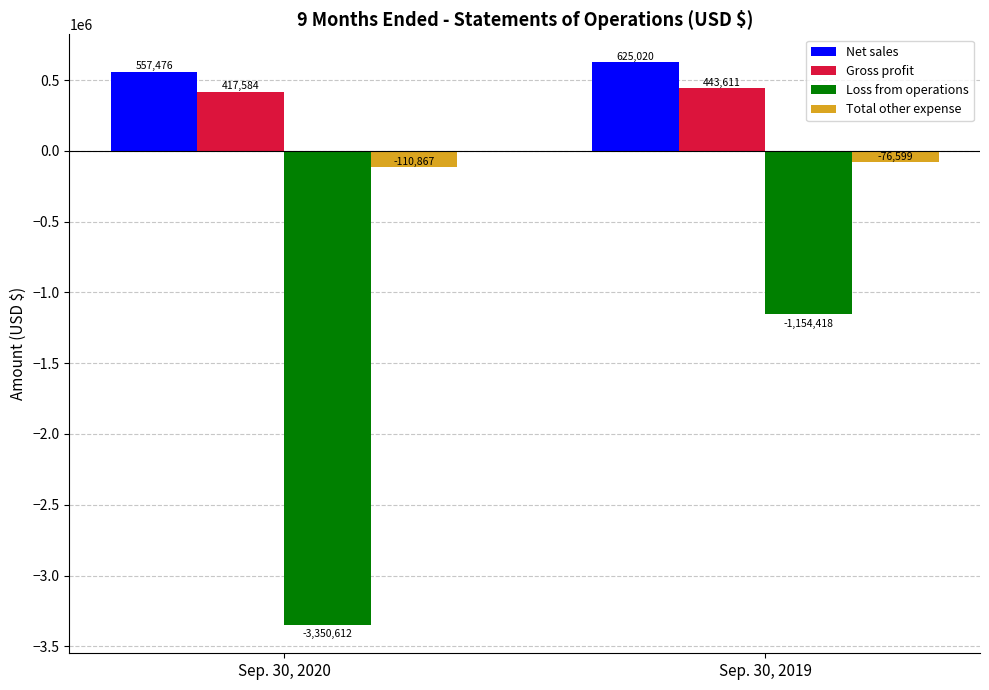

What is the approximate value of Net sales at Sep. 30, 2020, to the nearest 50?

557500